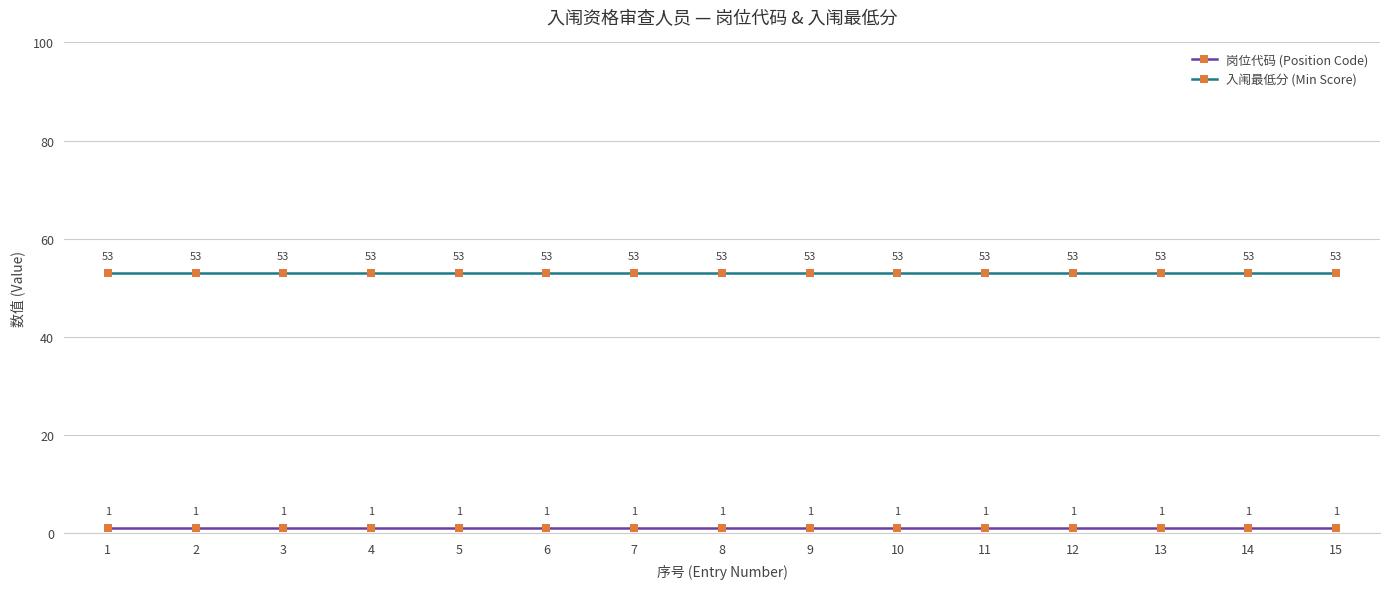

Which series has the largest total across all categories?

入闱最低分 (Min Score)